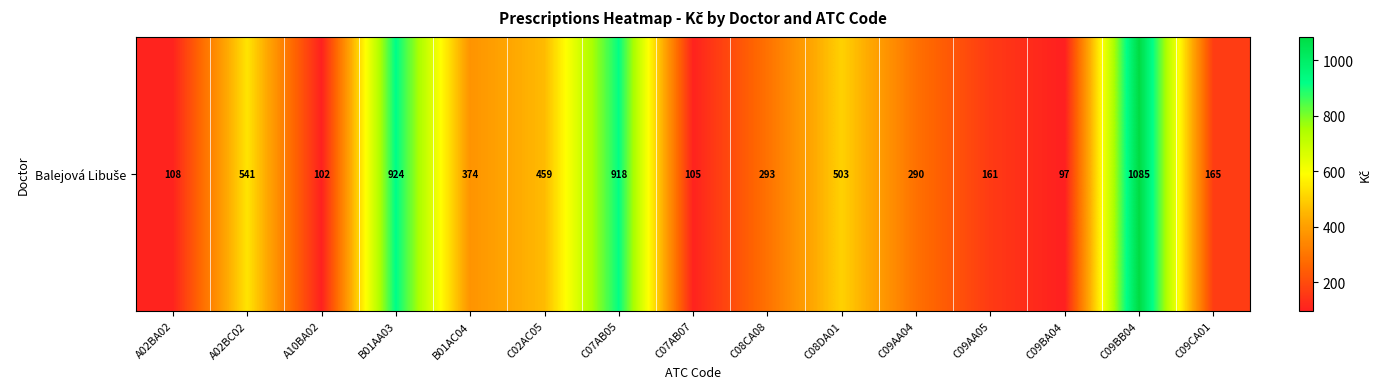

What is the approximate value at C09BB04?

1085.1